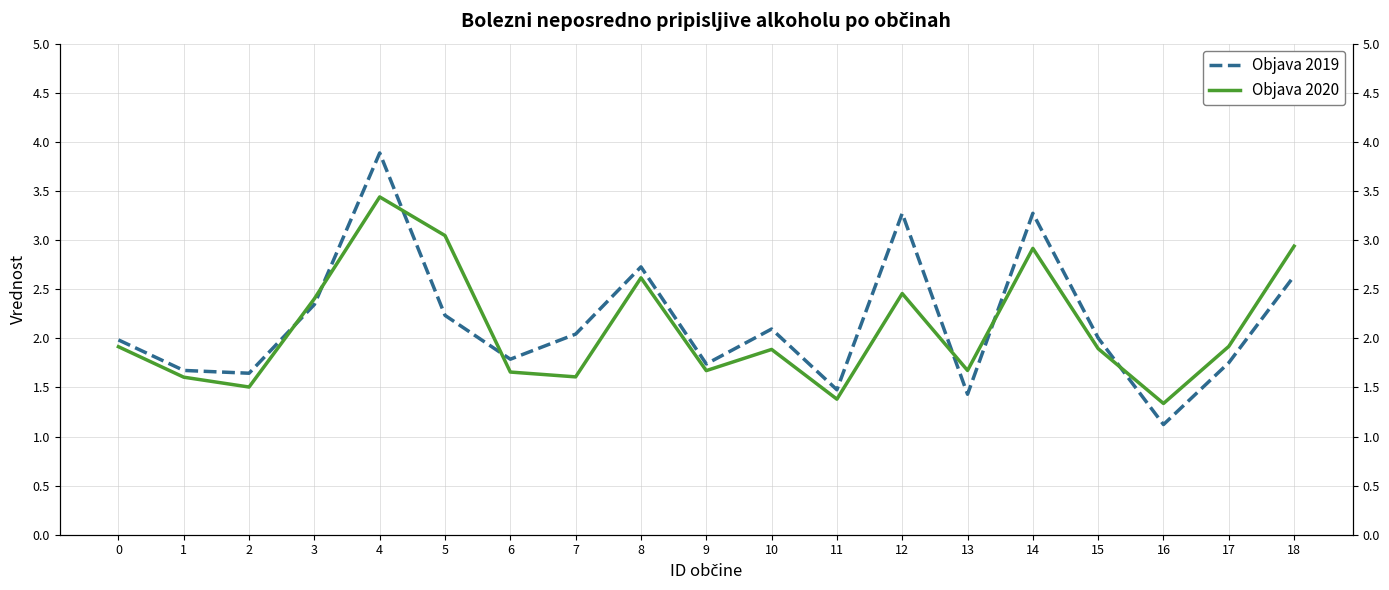

Rank the series by their maximum value, from lowest to highest.

Objava 2020, Objava 2019